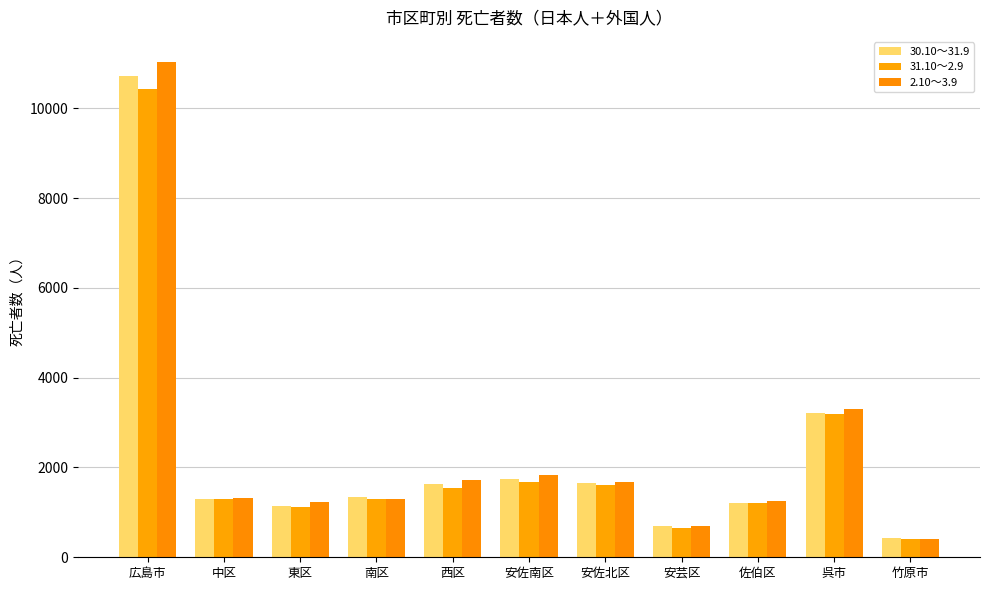

What is the value of the 30.10～31.9 bar at the 9th from the left?

1203